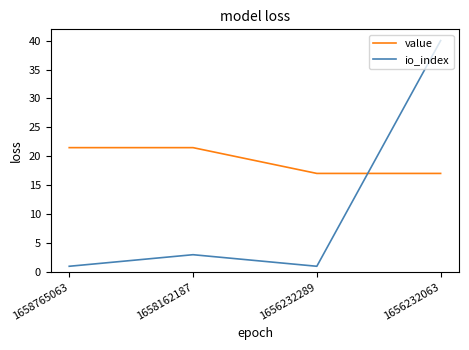

What is the minimum value shown in the chart?

1.0